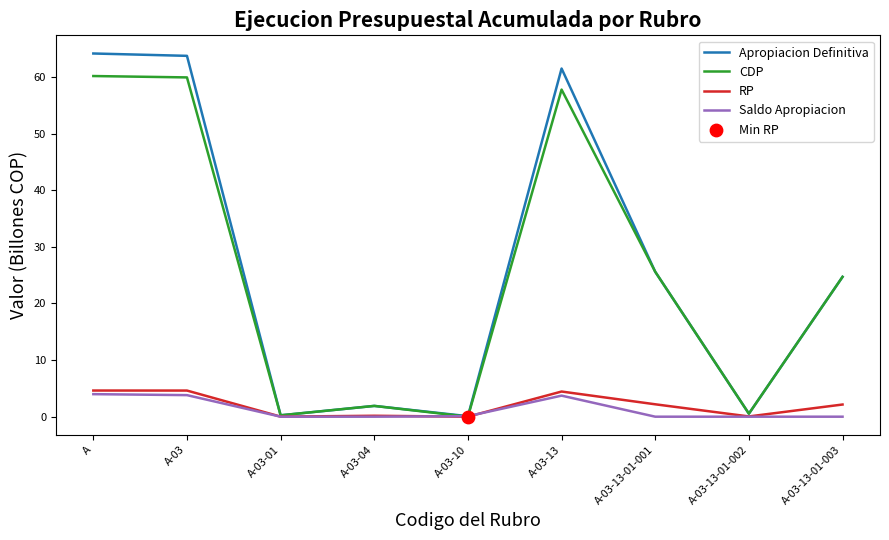

Which series has the largest range (max minus min)?

Apropiacion Definitiva